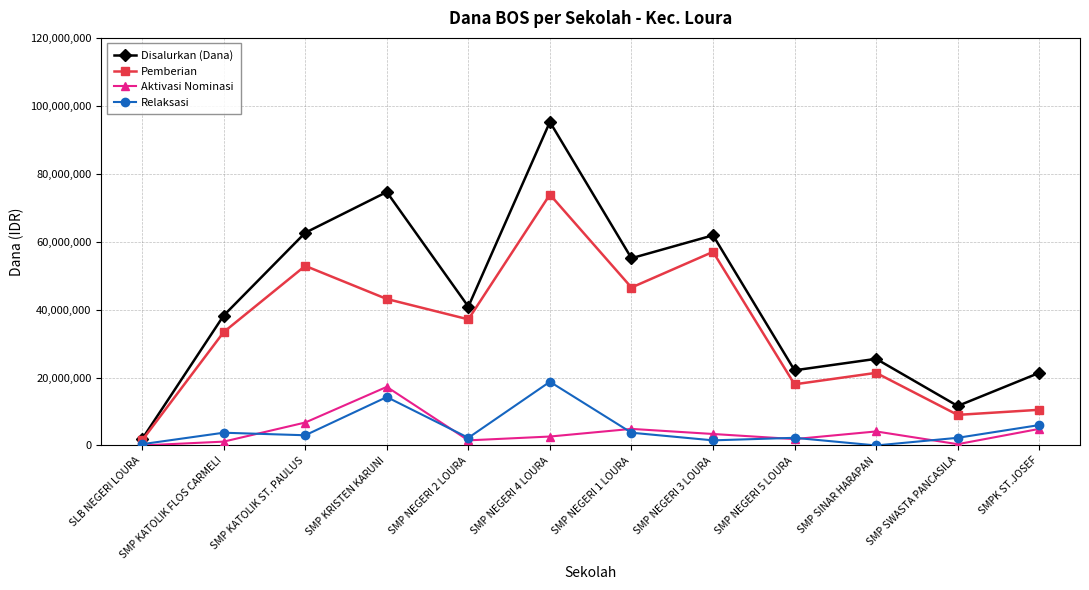

True or false: Relaksasi and Pemberian cross at least once.

False